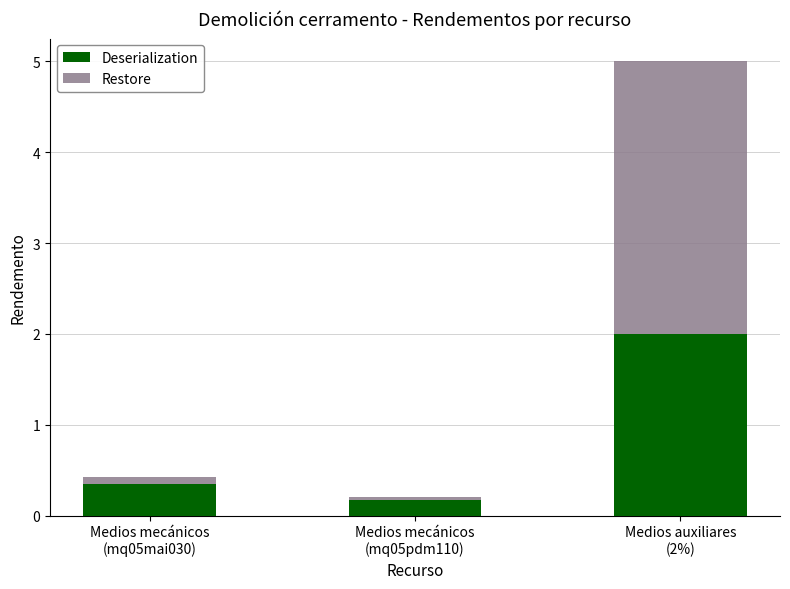

What is the highest value of the Deserialization series?

2.0